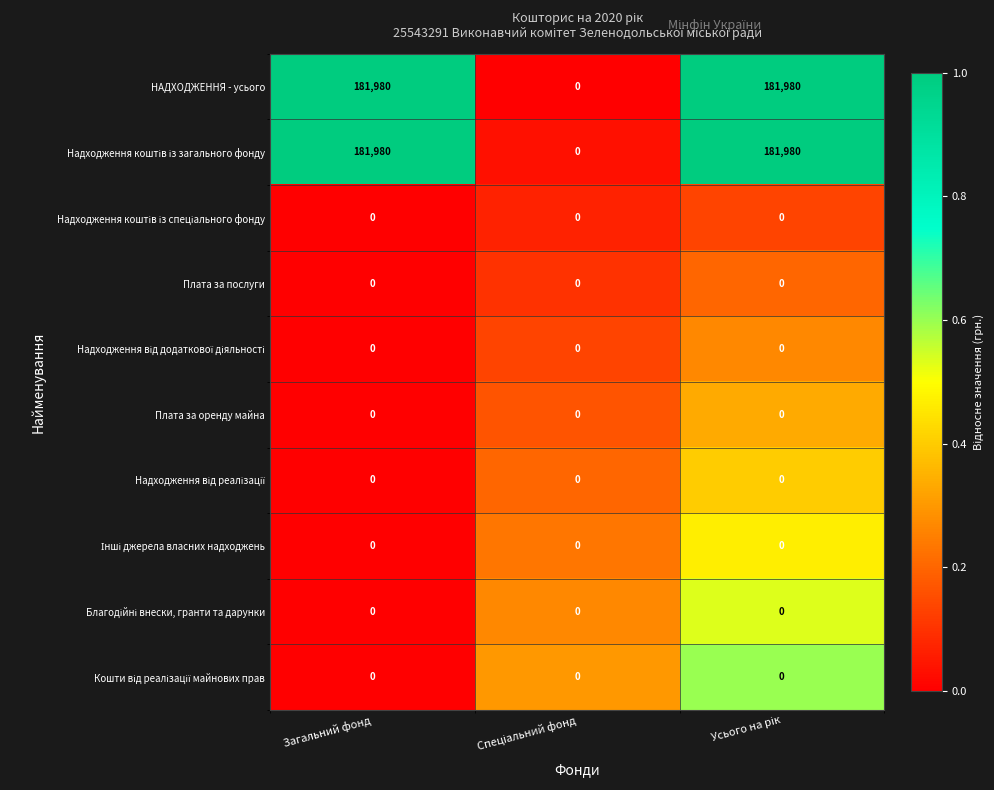

What is the total value across all series at Загальний фонд?

363960